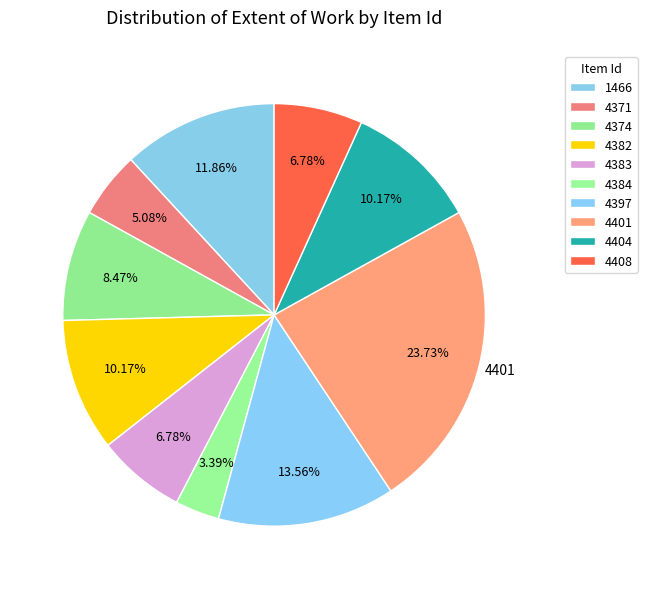

How many slices are in this pie chart?

10